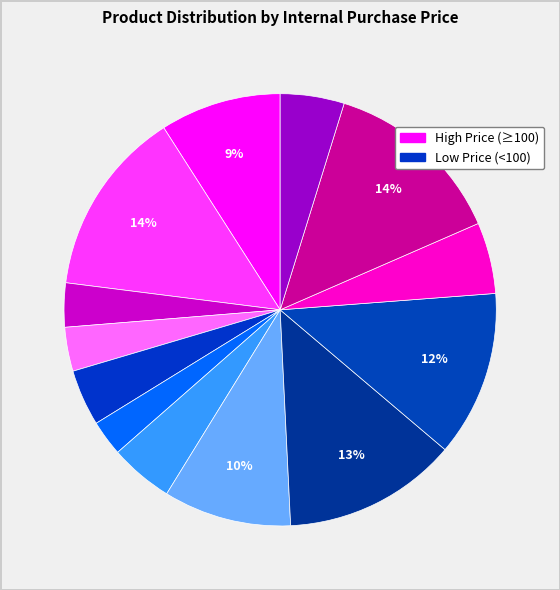

Count the number of slices in the pie.

13